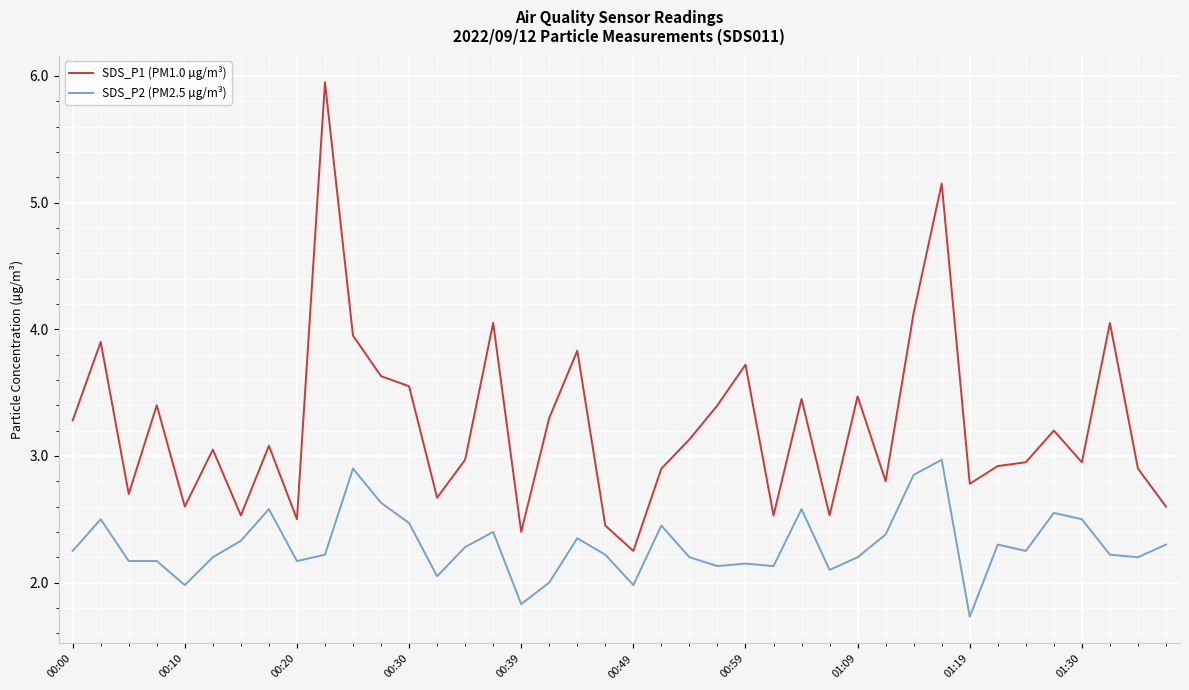

What is the smallest value displayed?

1.7